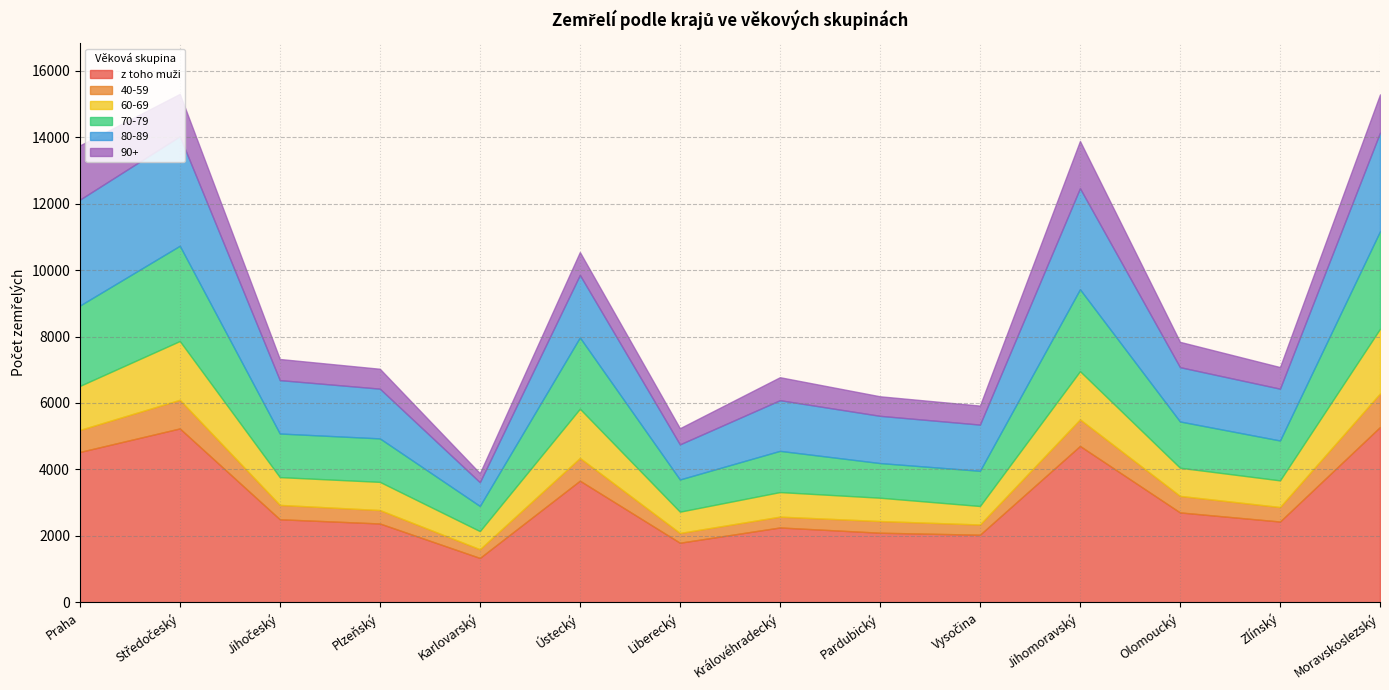

What is the label of the 7th point from the right?

Královéhradecký